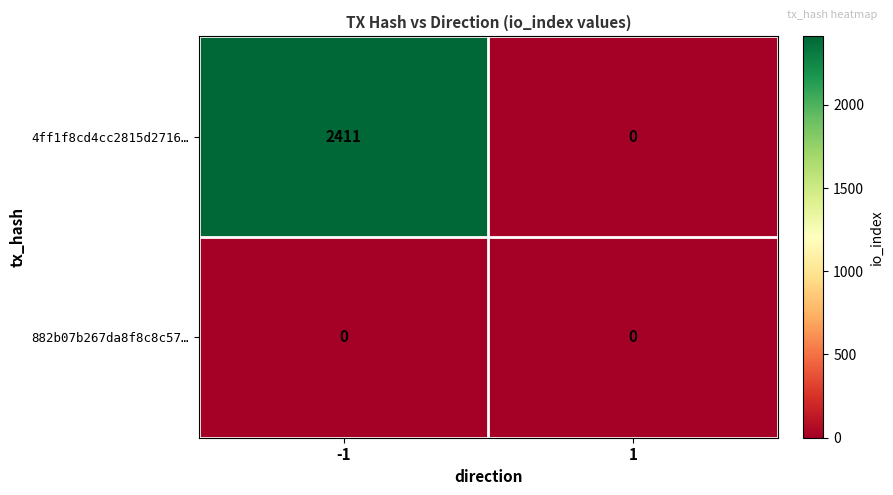

Which series has the largest total across all categories?

4ff1f8cd4cc2815d2716…